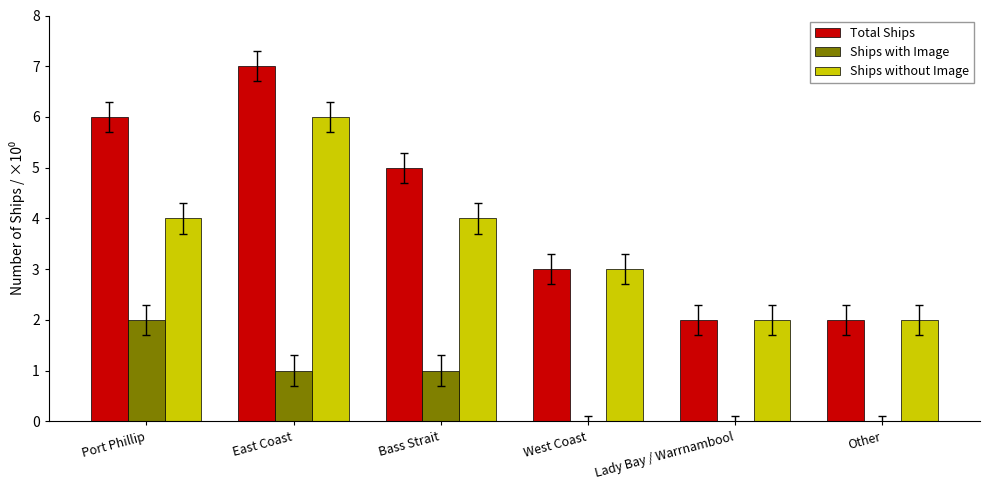

How many categories are shown in the chart?

6